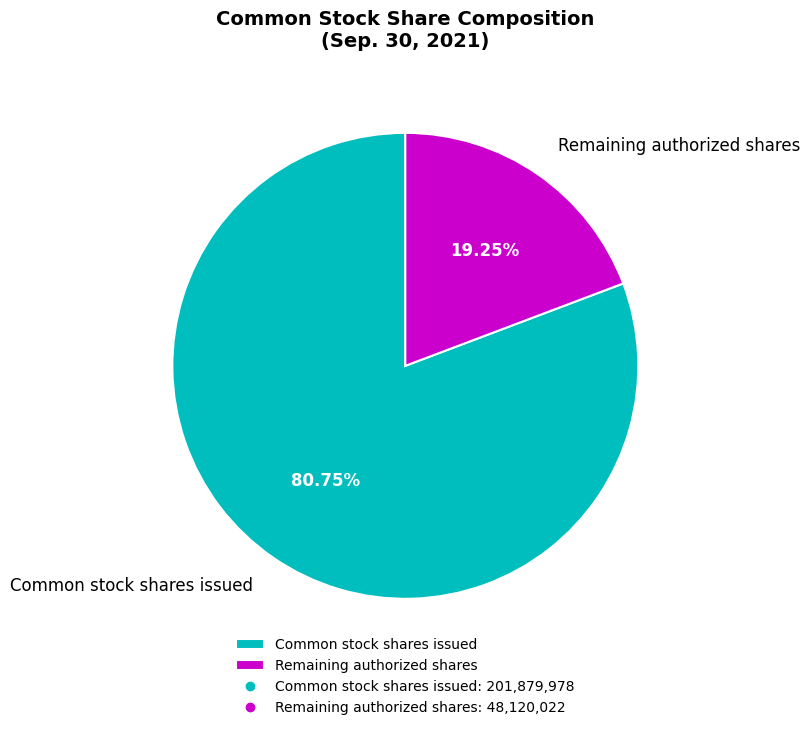

Which has a higher value, Common stock shares issued or Remaining authorized shares?

Common stock shares issued